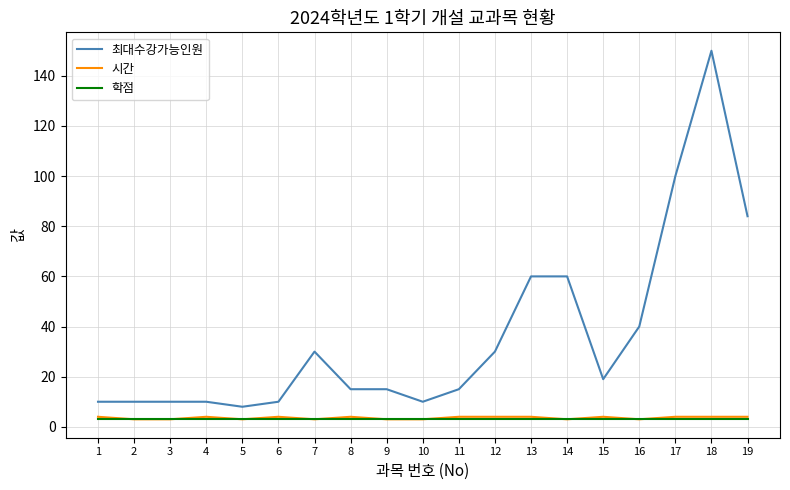

True or false: 최대수강가능인원 and 학점 intersect in this chart.

False